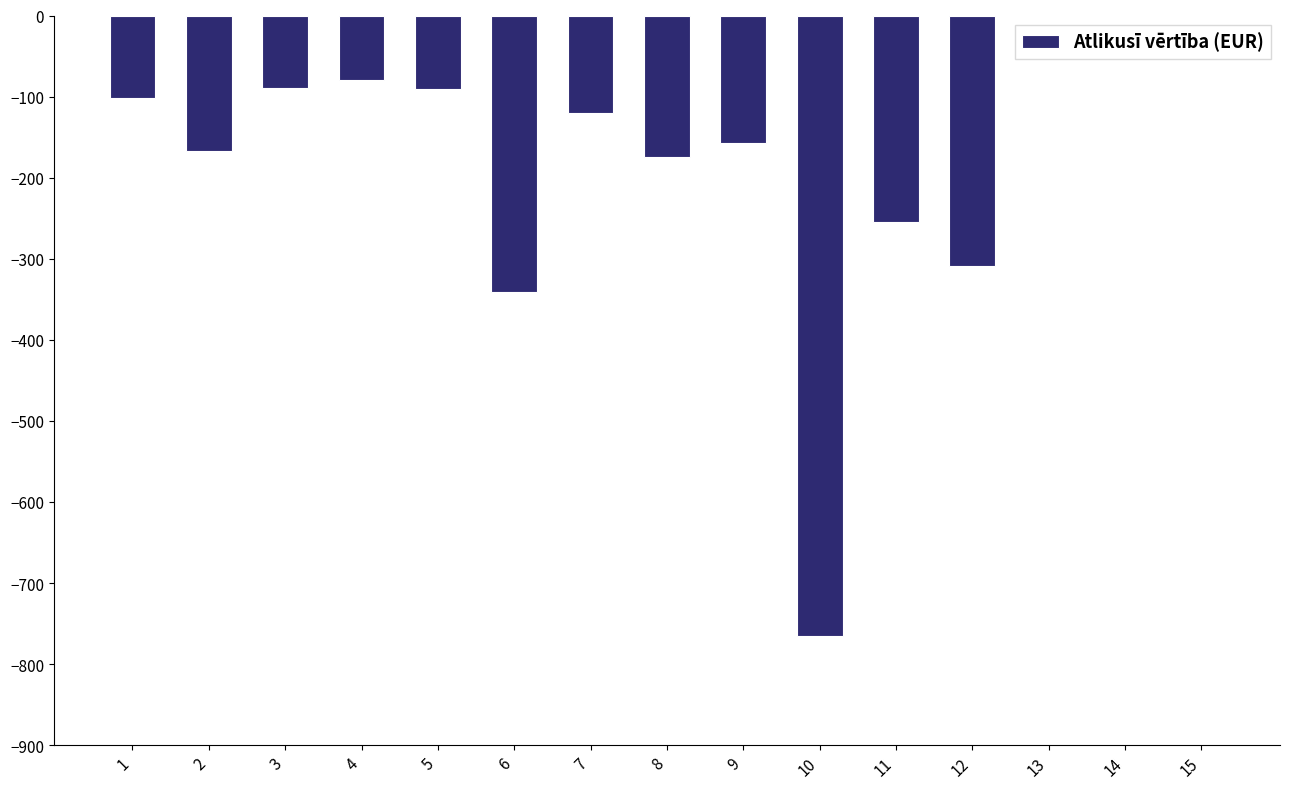

What is the average value?

-176.6